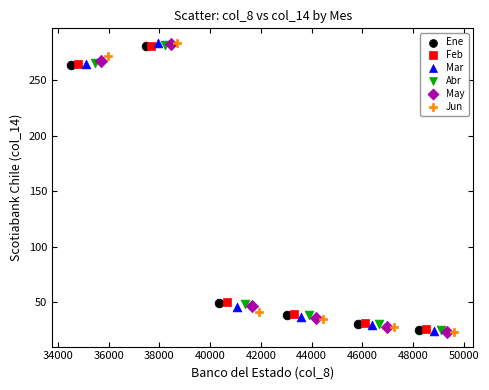

What are all the series names shown in the legend?

Ene, Feb, Mar, Abr, May, Jun